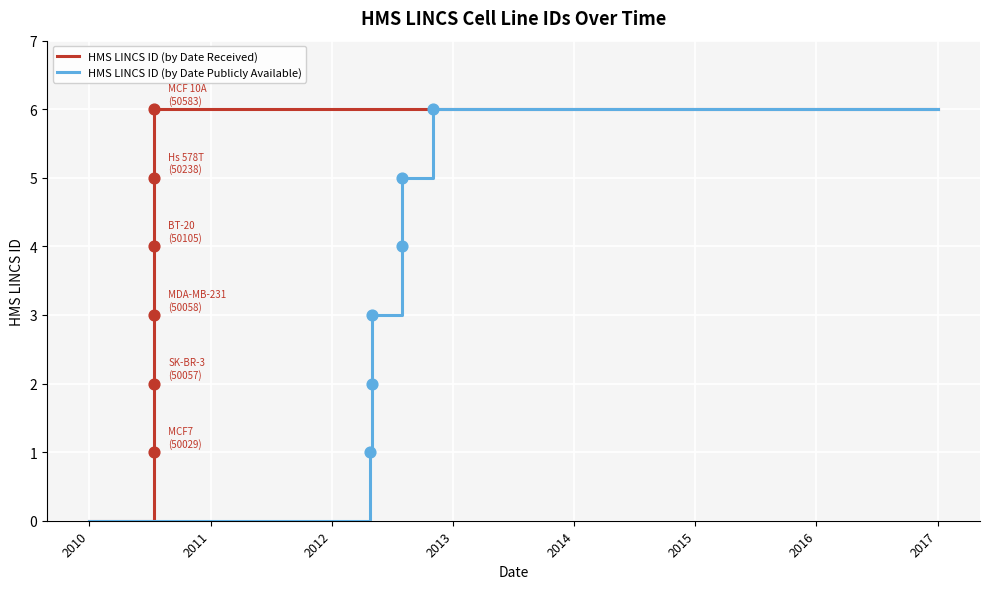

Which series contains the highest Y value?

HMS LINCS ID (by Date Received)